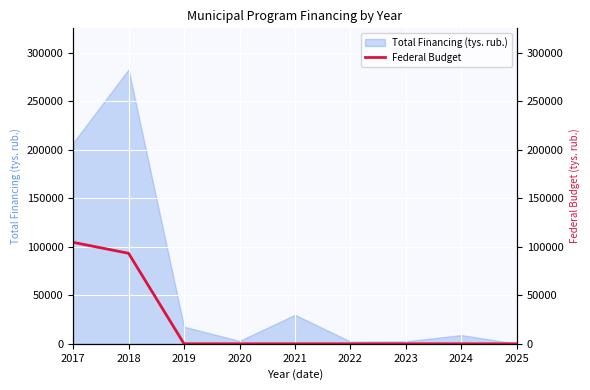

The value of Total Financing (tys. rub.) at 2018 is 95412.2. True or false?

False